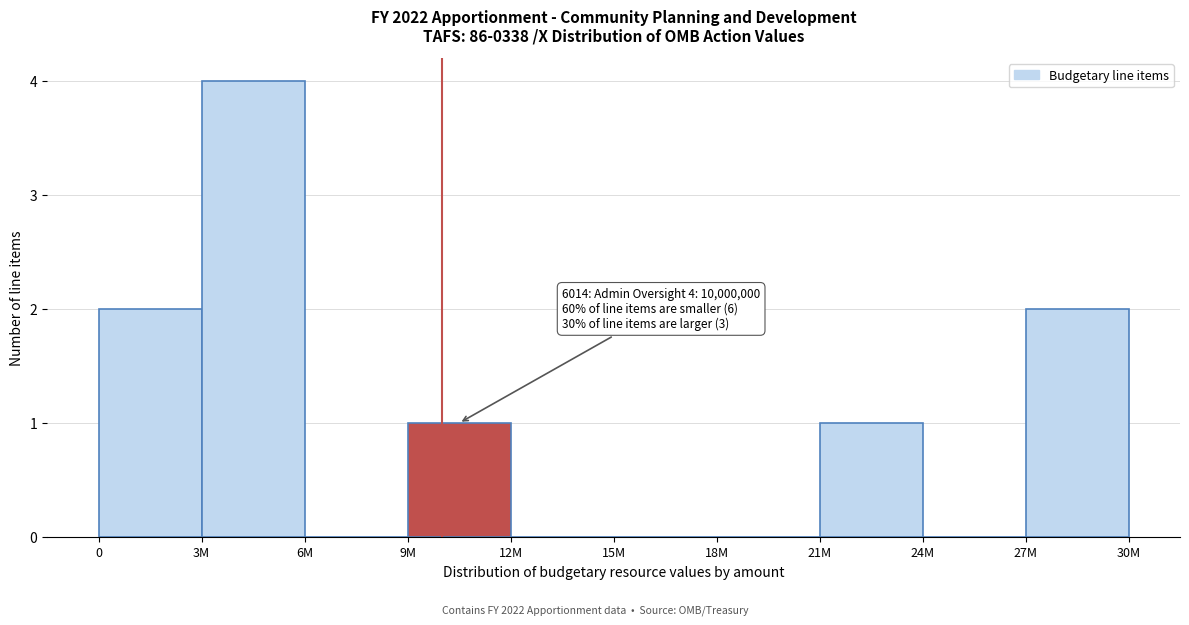

Reading left to right, list all the values displayed in this chart.

0=2	3M=4	6M=0	9M=1	12M=0	15M=0	18M=0	21M=1	24M=0	27M=2